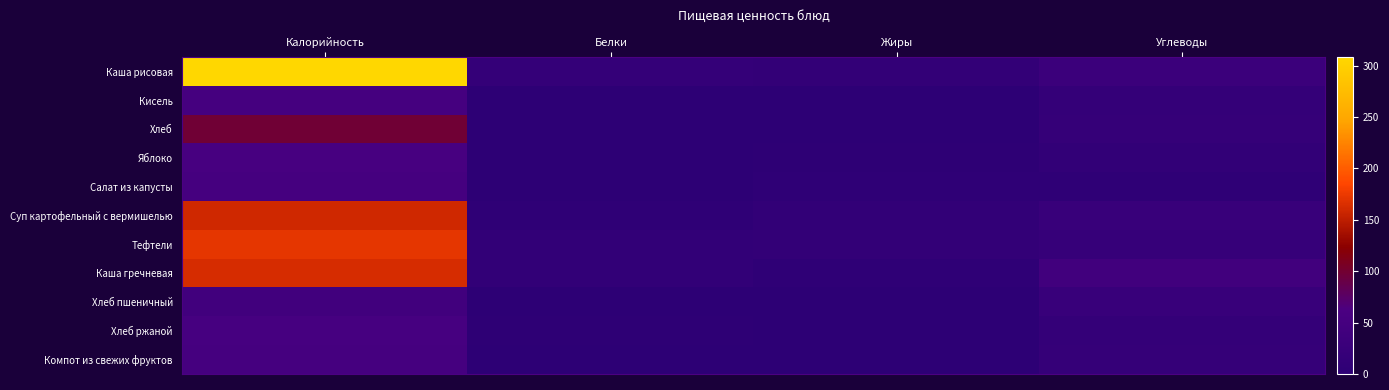

Which series has the widest spread of values?

Каша рисовая